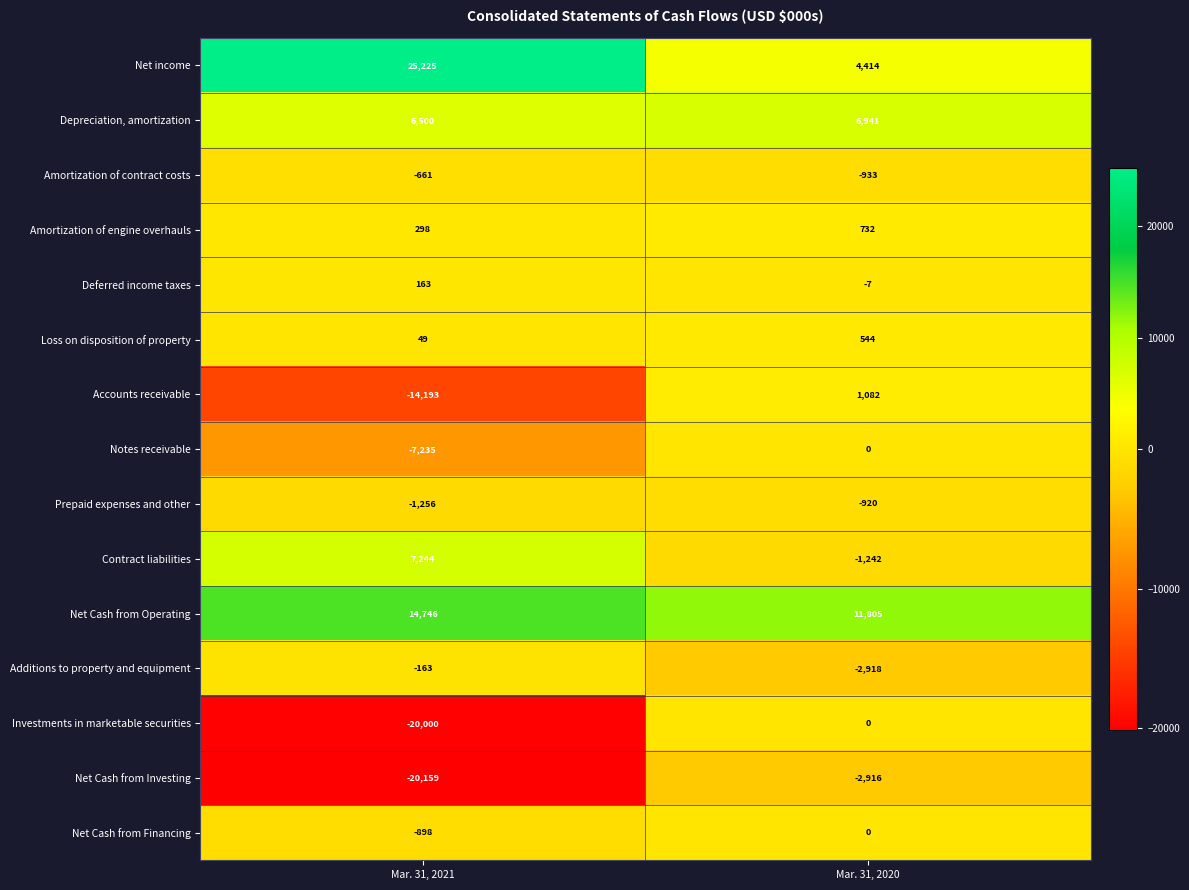

What is the greatest value displayed?

25225